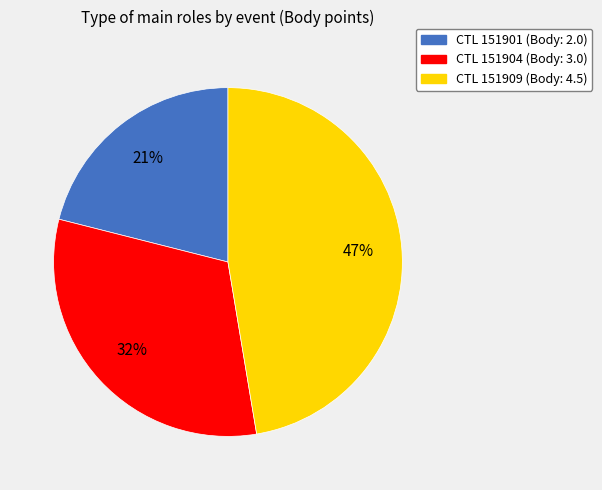

Does any single category account for the majority?

No